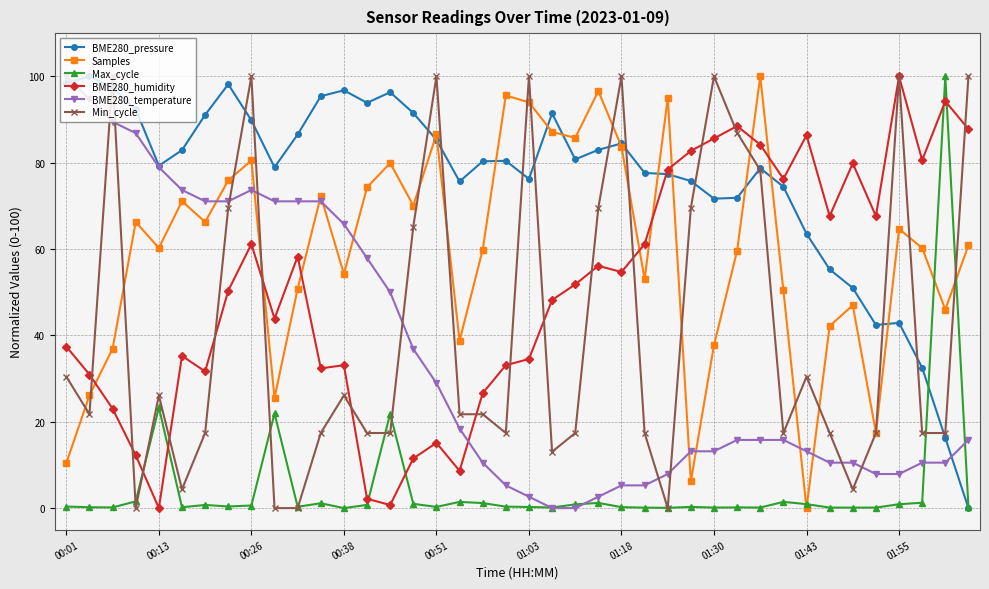

How many interior local peaks does the Samples series have?

12